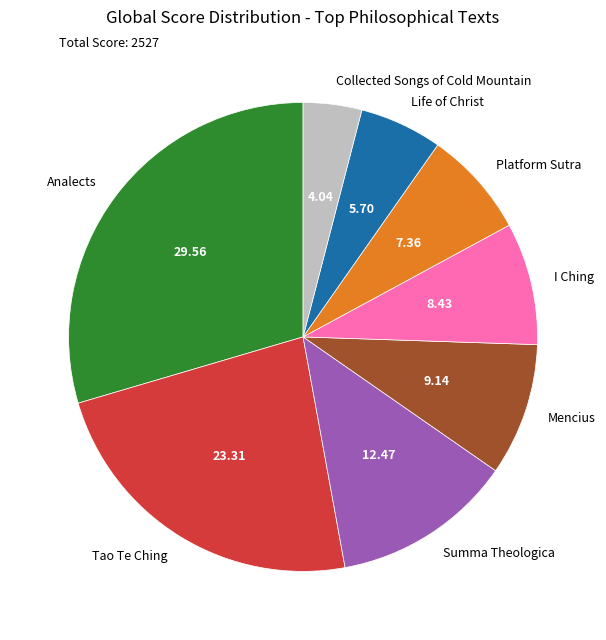

Which category has the biggest portion of the pie?

Analects